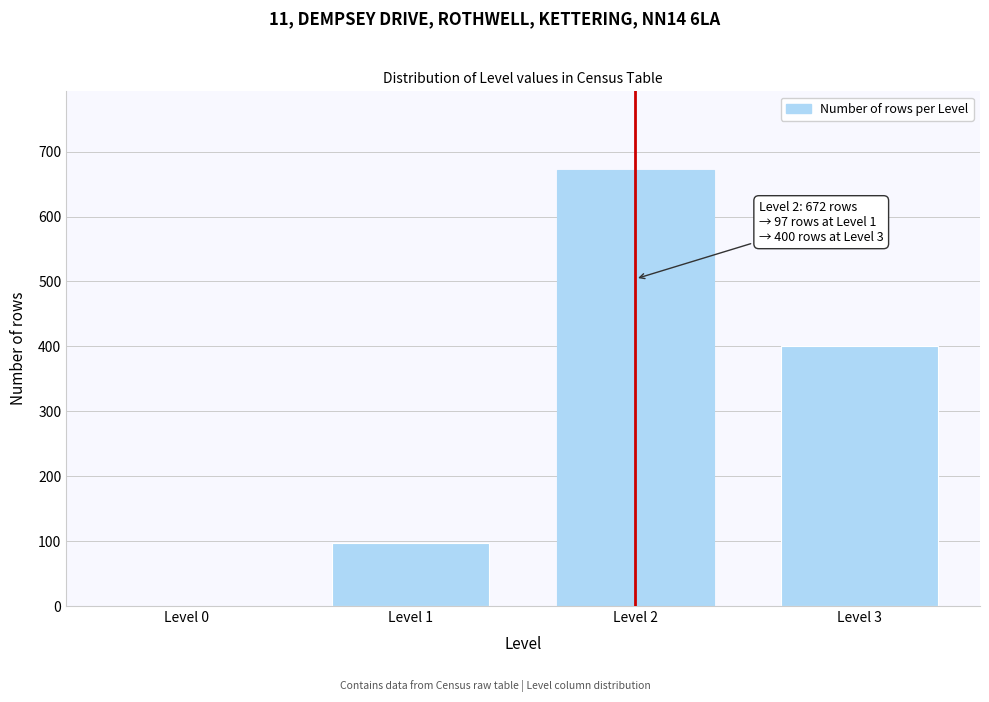

Reading left to right, list all the values displayed in this chart.

Level 0=0	Level 1=97	Level 2=672	Level 3=400